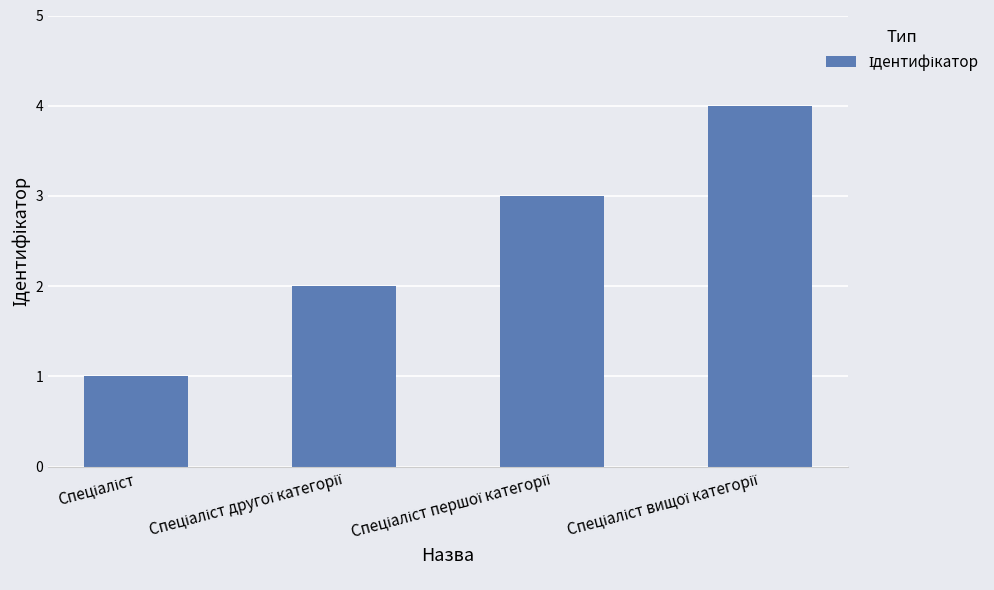

Does the chart contain stacked bars?

No